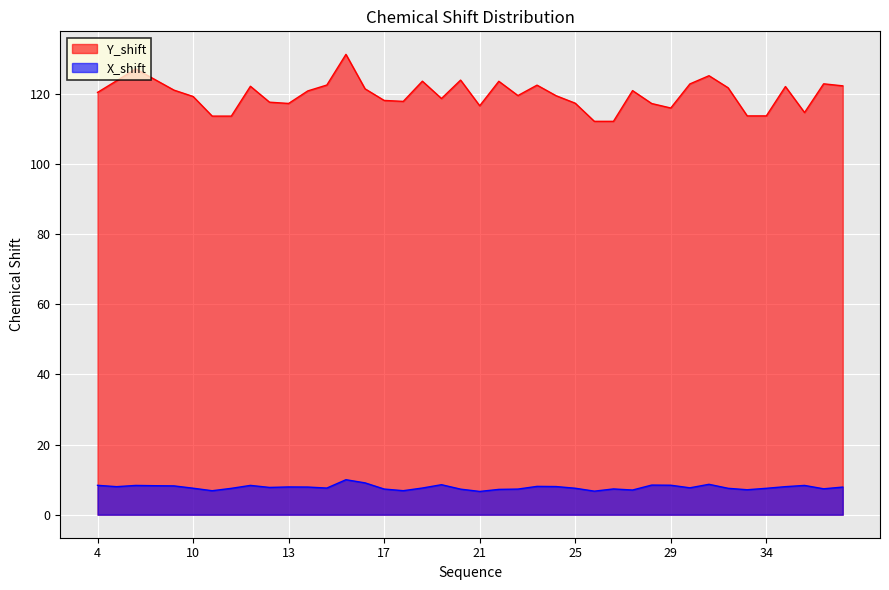

Rank the series by their maximum value, from lowest to highest.

X_shift, Y_shift